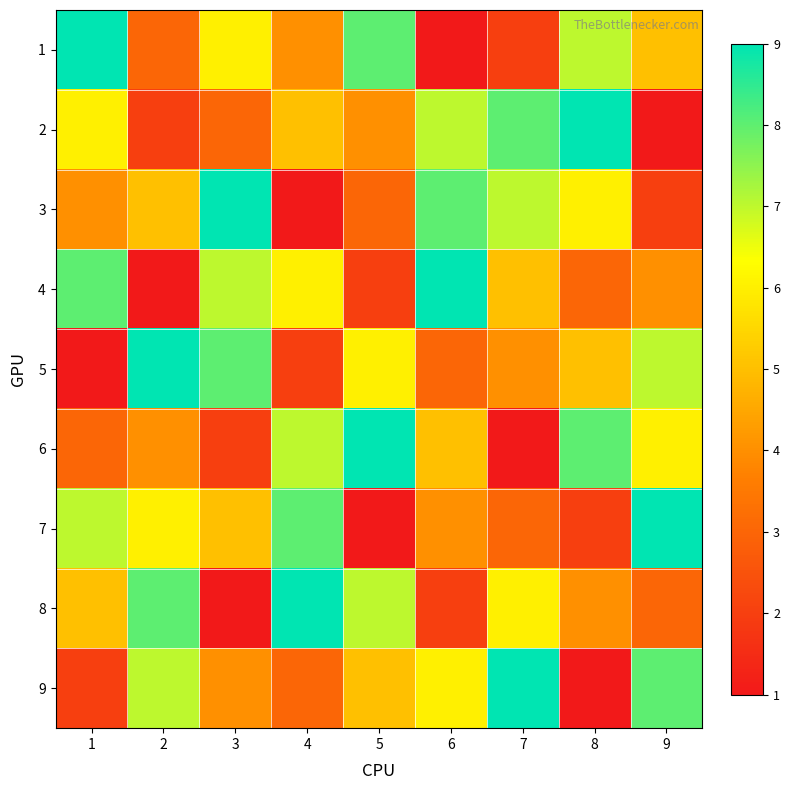

What is the difference between the maximum and minimum values in the 8 series?

8